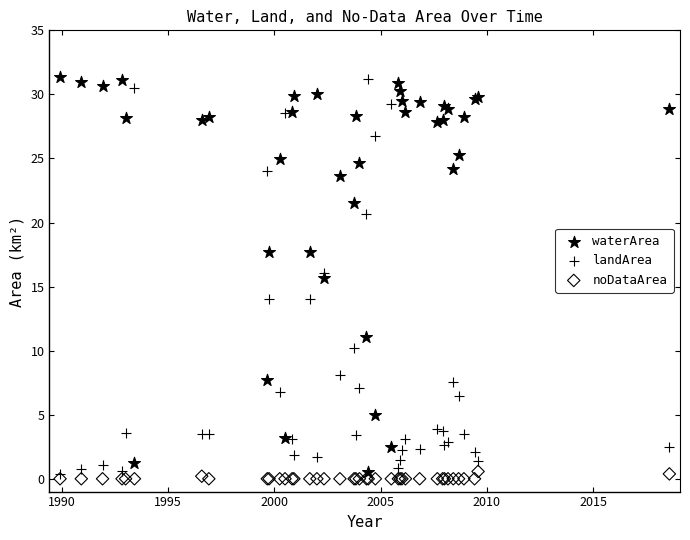

What is the X range (max minus min) for the scatter plot?

28.7